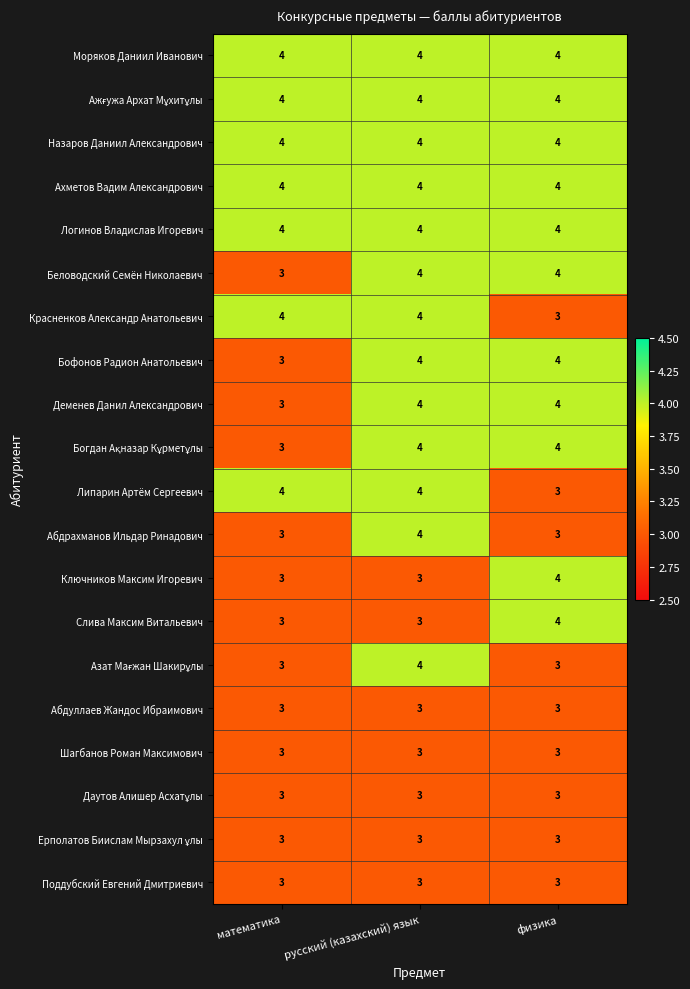

At which label does Слива Максим Витальевич reach its peak?

физика